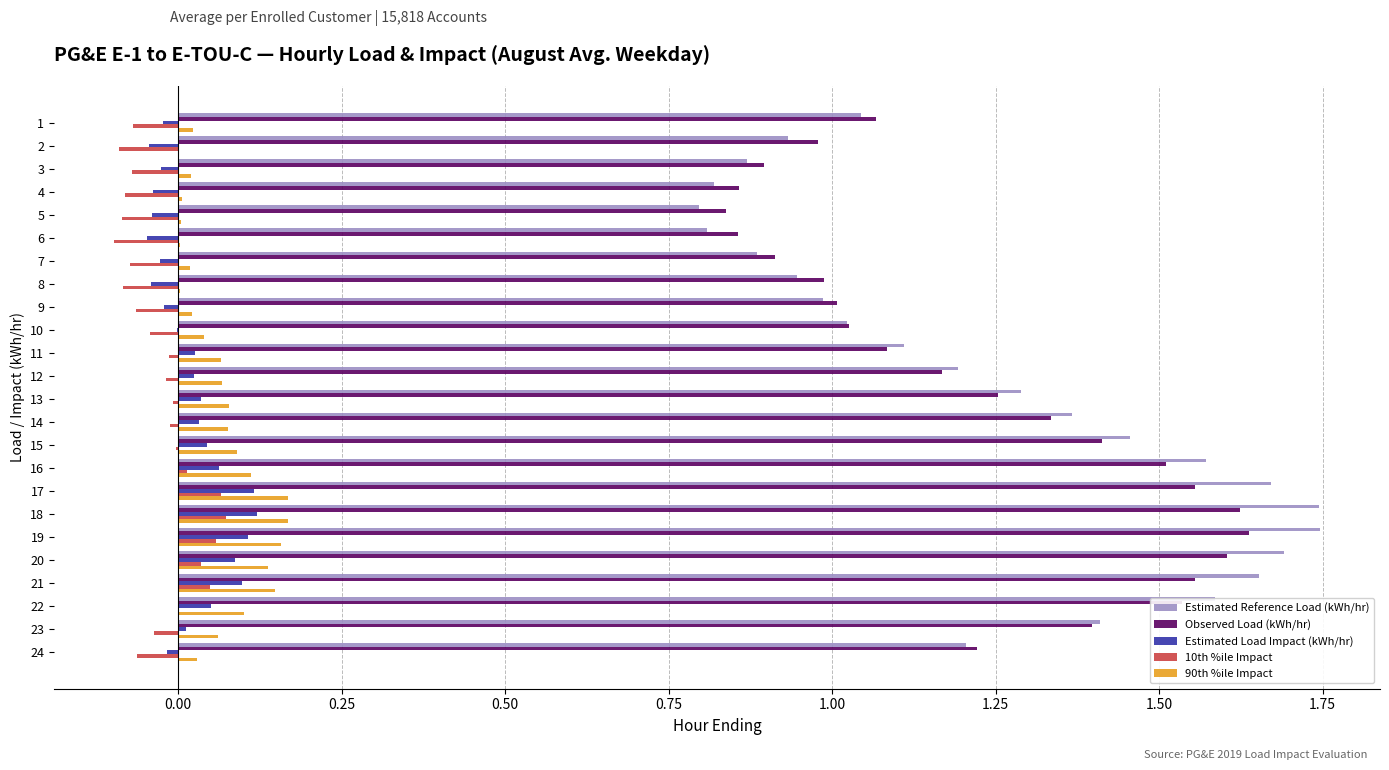

Is the value of 10th %ile Impact at 14 greater than the value of 90th %ile Impact at 10?

No